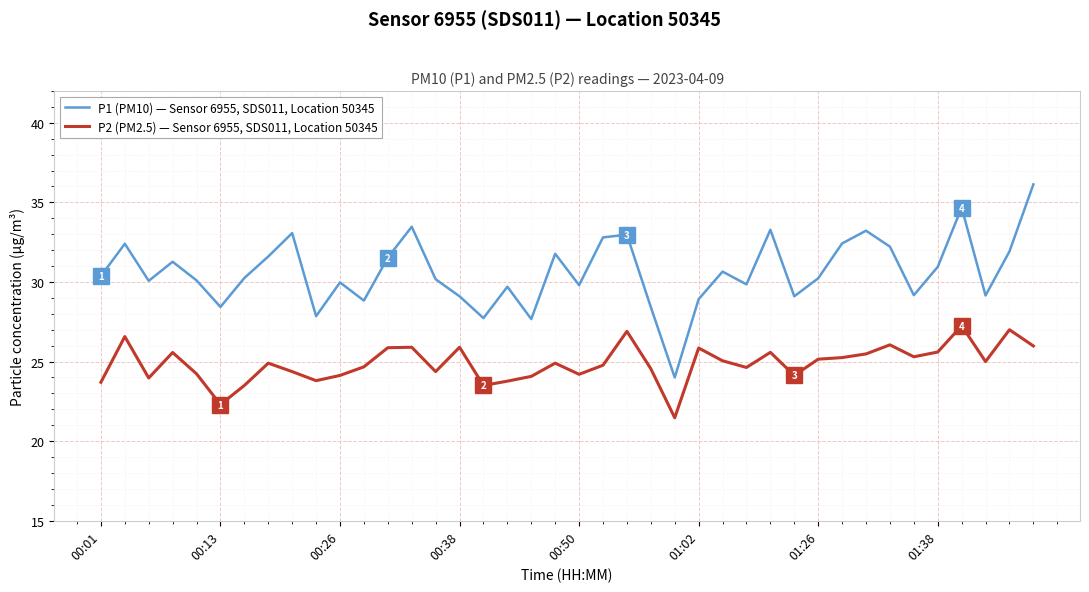

Rank the series by their maximum value, from highest to lowest.

P1 (PM10) — Sensor 6955, SDS011, Location 50345, P2 (PM2.5) — Sensor 6955, SDS011, Location 50345